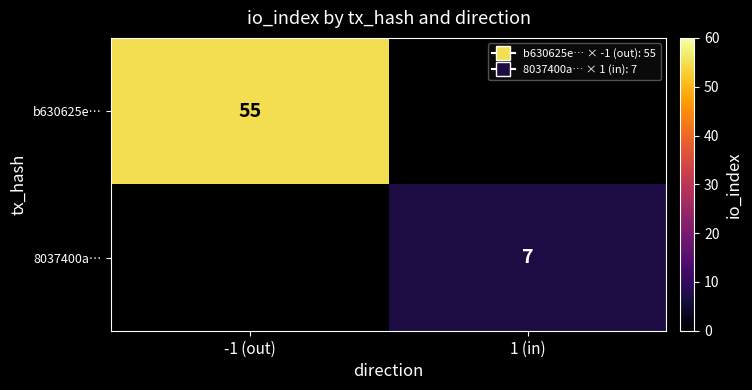

The value of b630625e… at -1 (out) is 55. True or false?

True